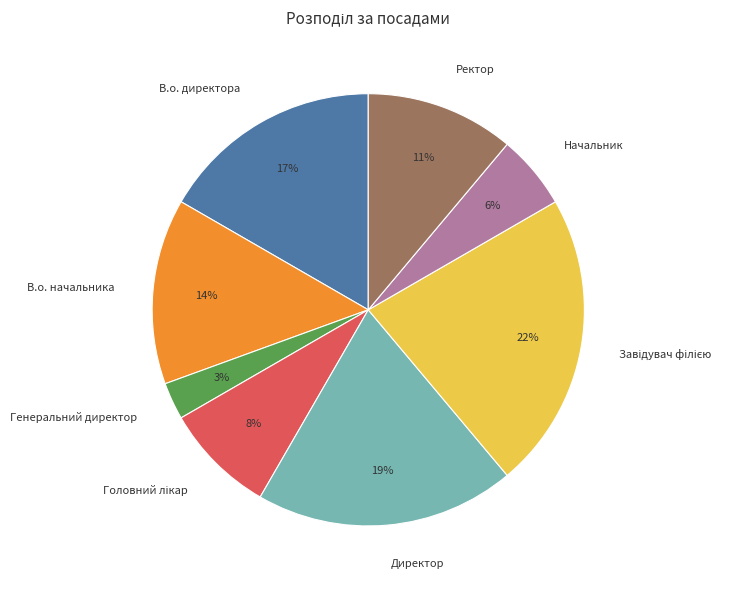

Do Начальник and В.о. начальника together represent more than half of the pie?

No